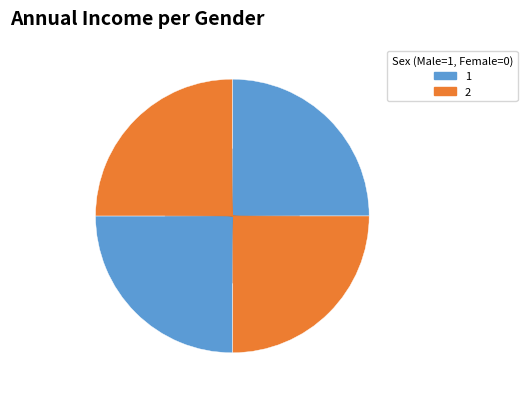

Does any single category account for the majority?

No